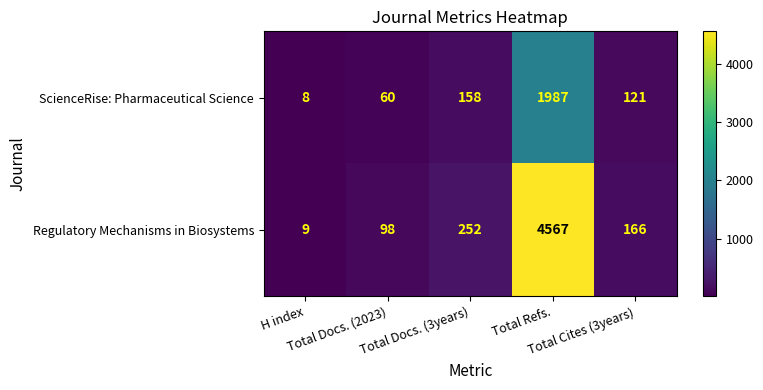

What is the sum of all Regulatory Mechanisms in Biosystems values?

5092